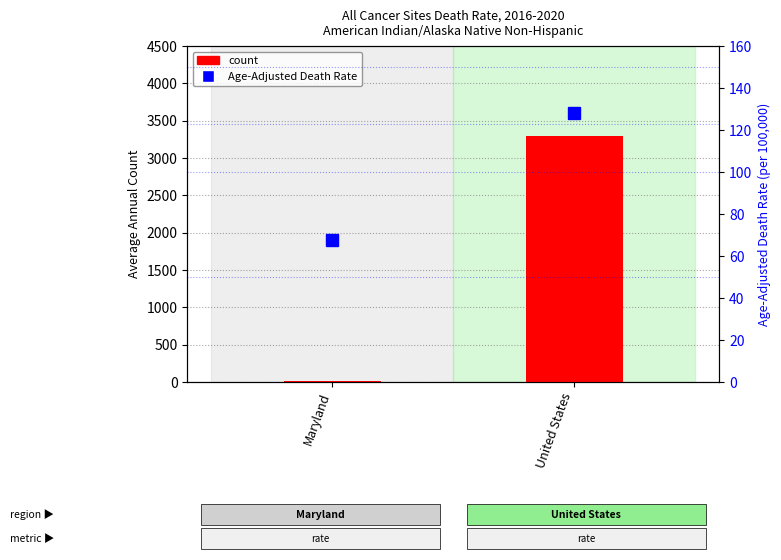

True or false: count has a value of 15.0 at Maryland.

True